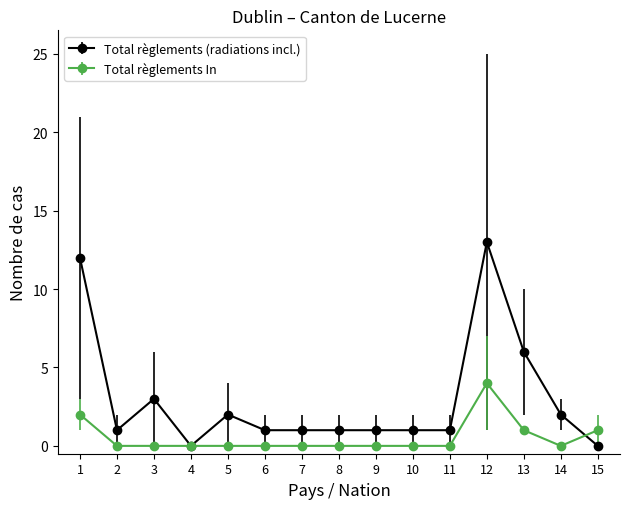

How many data points does each series have?

15